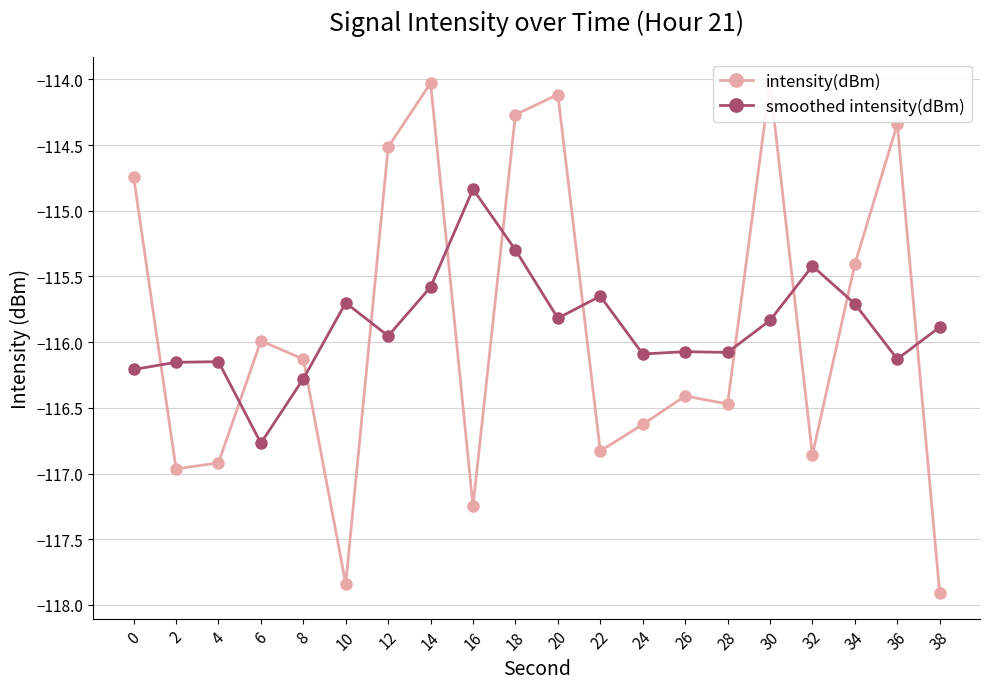

What is the sum of the intensity(dBm) values at 32 and 26?

-233.3